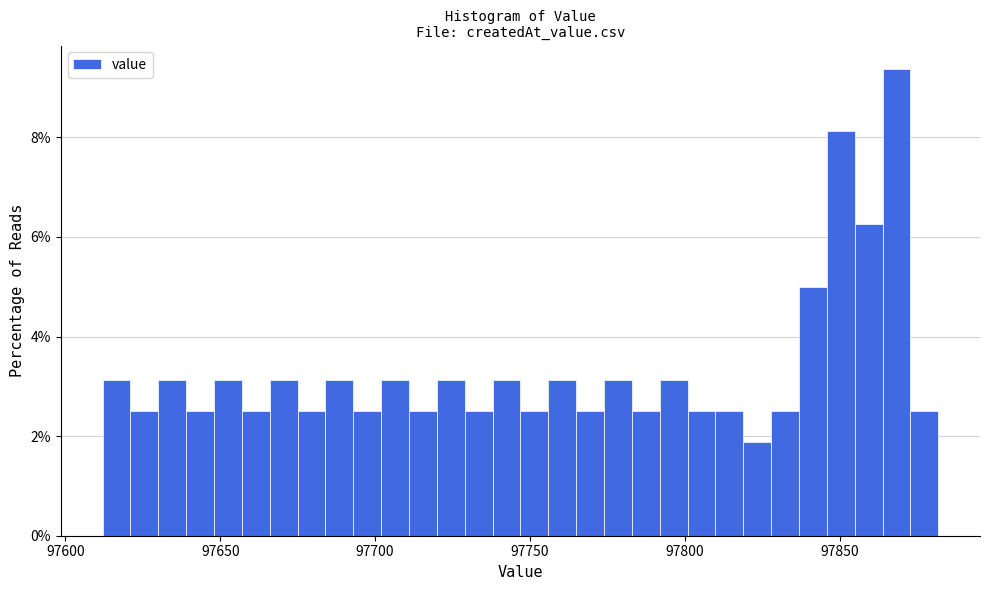

Around what value on the x-axis is the tallest bar? Give the approximate position of its centre, as read against the axis.

97870